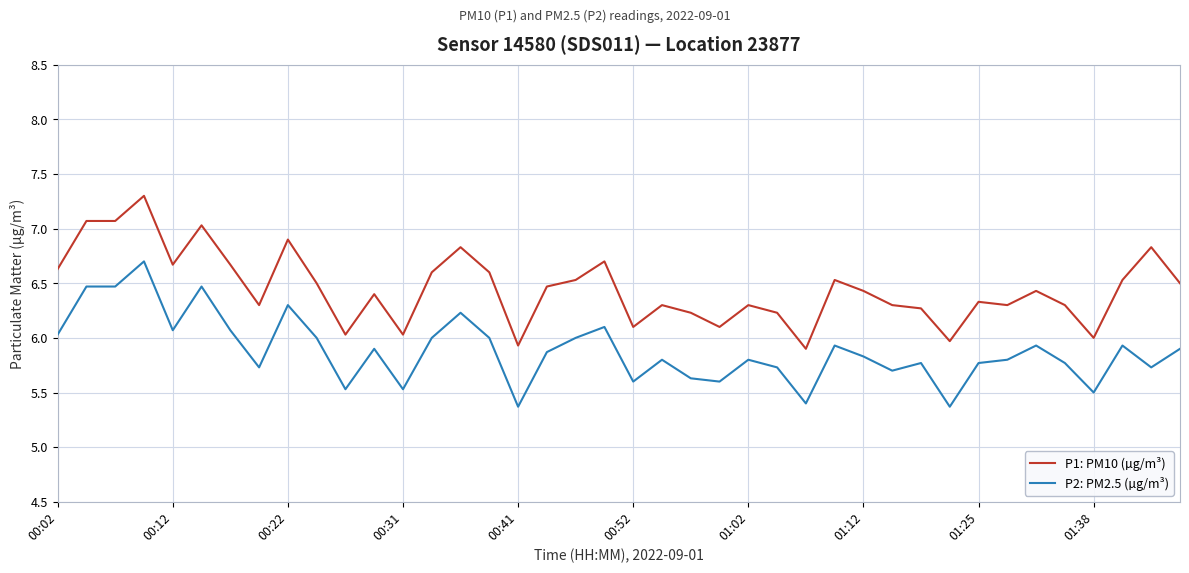

True or false: P1: PM10 (µg/m³) and P2: PM2.5 (µg/m³) cross at least once.

False